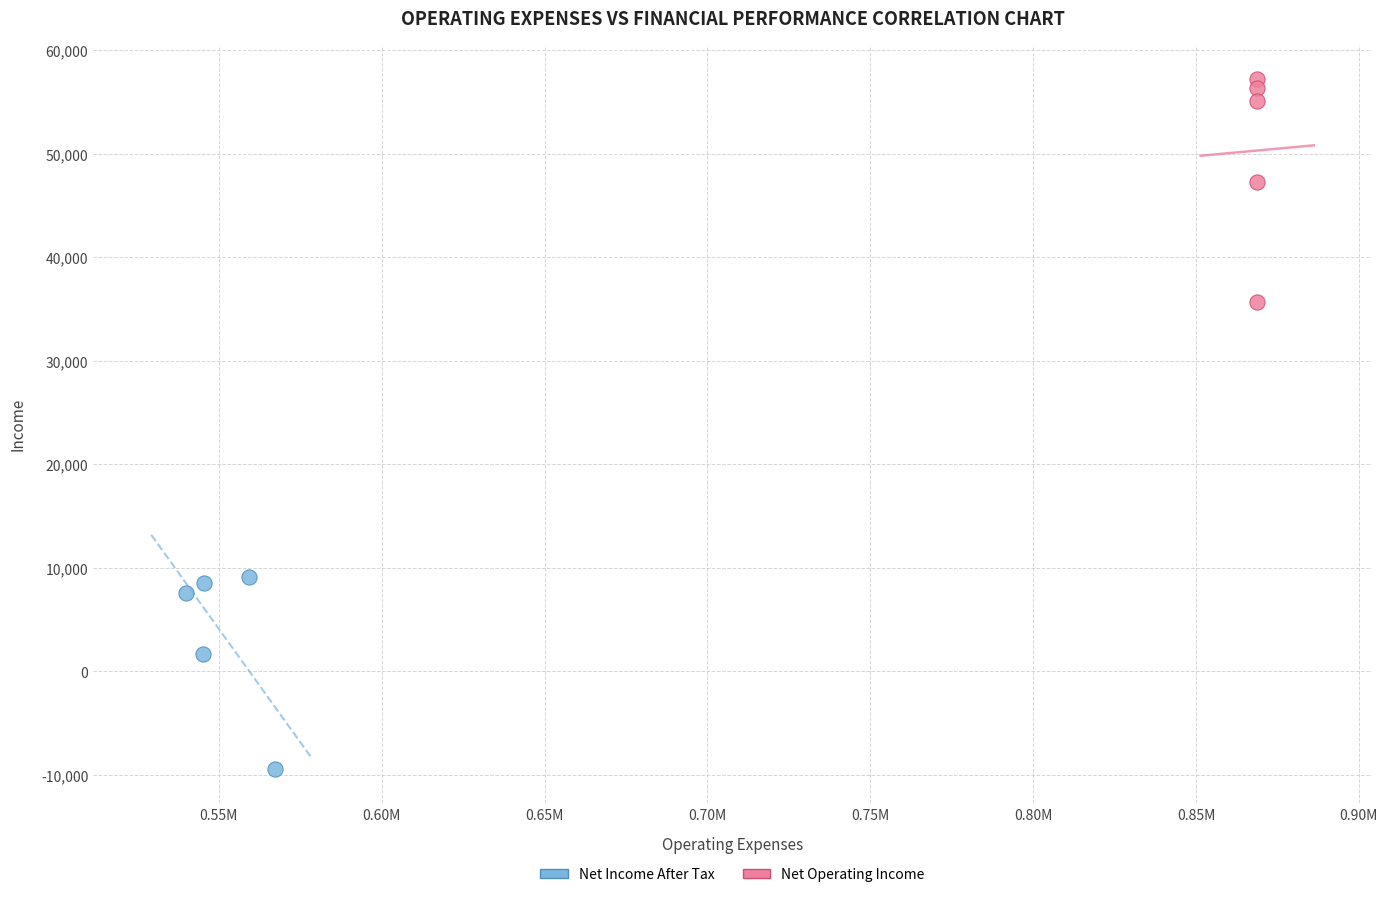

Which series contains the highest Y value?

Net Operating Income